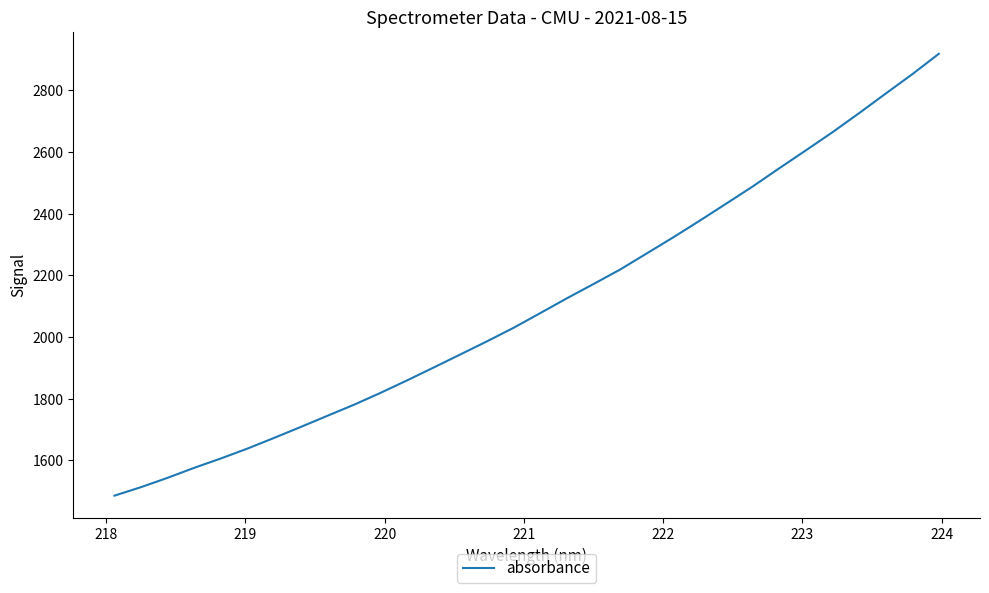

What is the difference between the maximum and minimum values?

1432.9